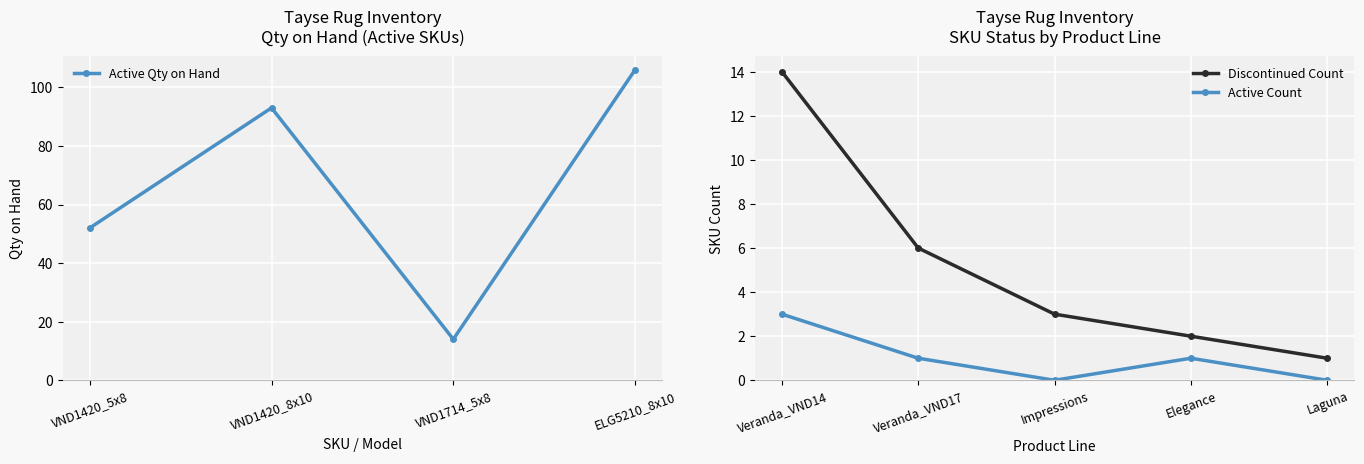

Is this an area chart (filled region under the line)?

No